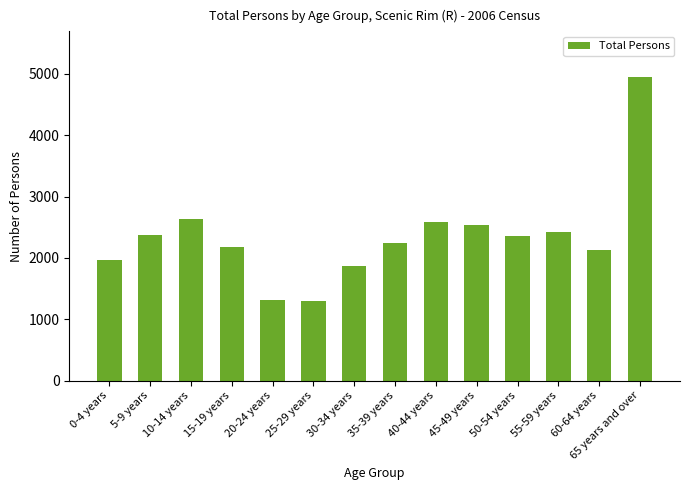

Which label corresponds to the largest value in the chart?

65 years and over